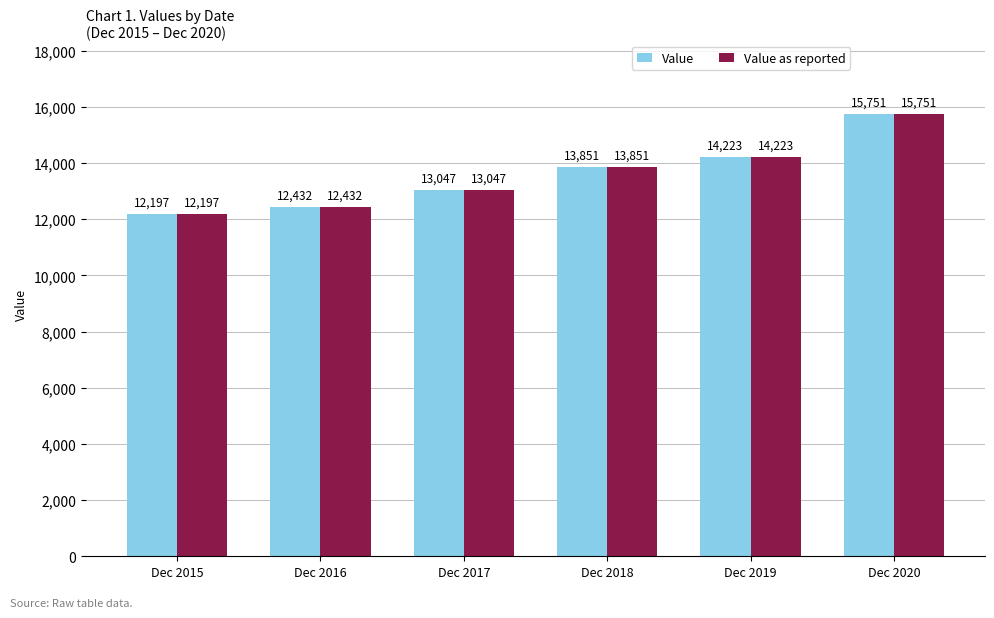

What are all the series names shown in the legend?

Value, Value as reported